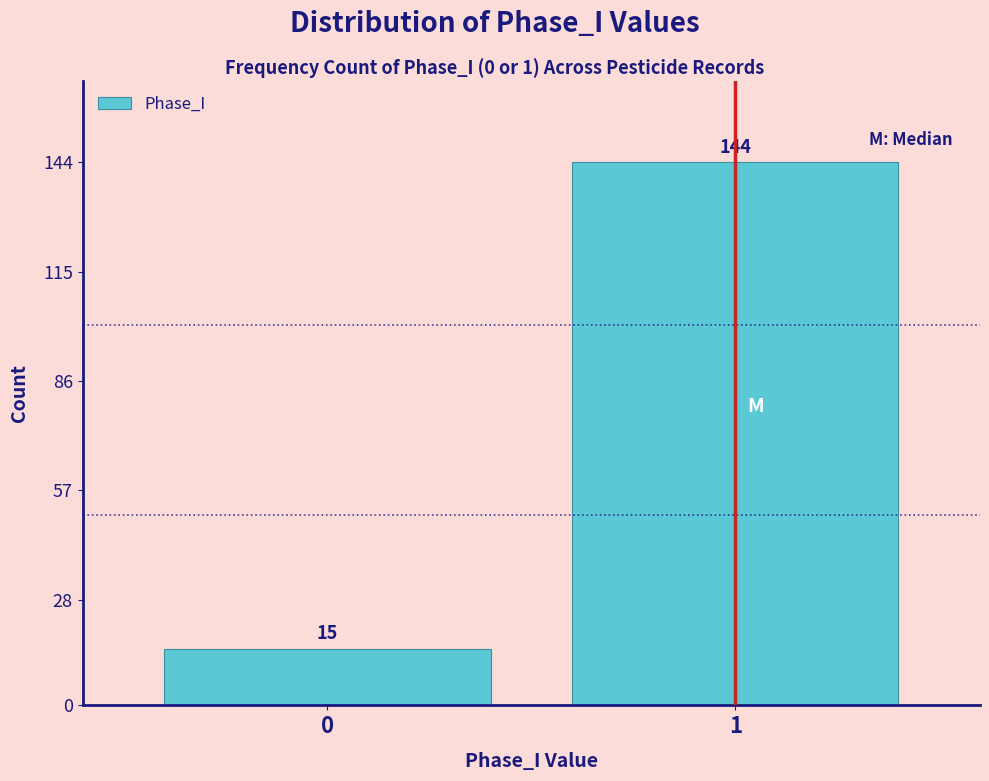

Reading right to left, list all the values displayed in this chart.

144	15